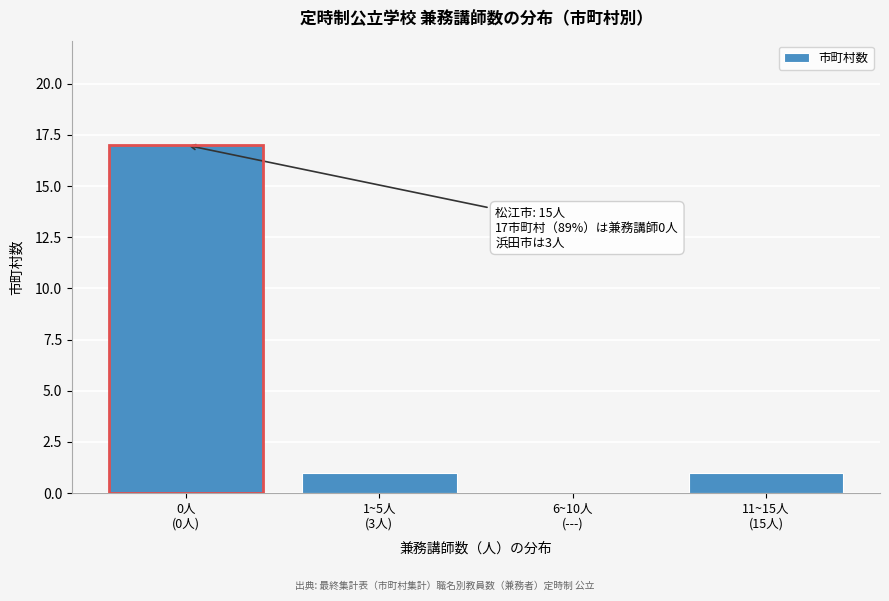

What is the sum of all values?

19